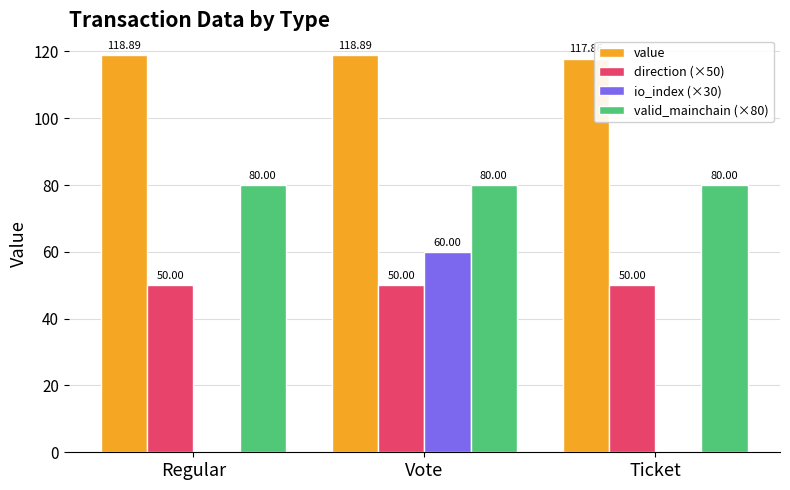

The value series shows 178.0 at Vote. True or false?

False